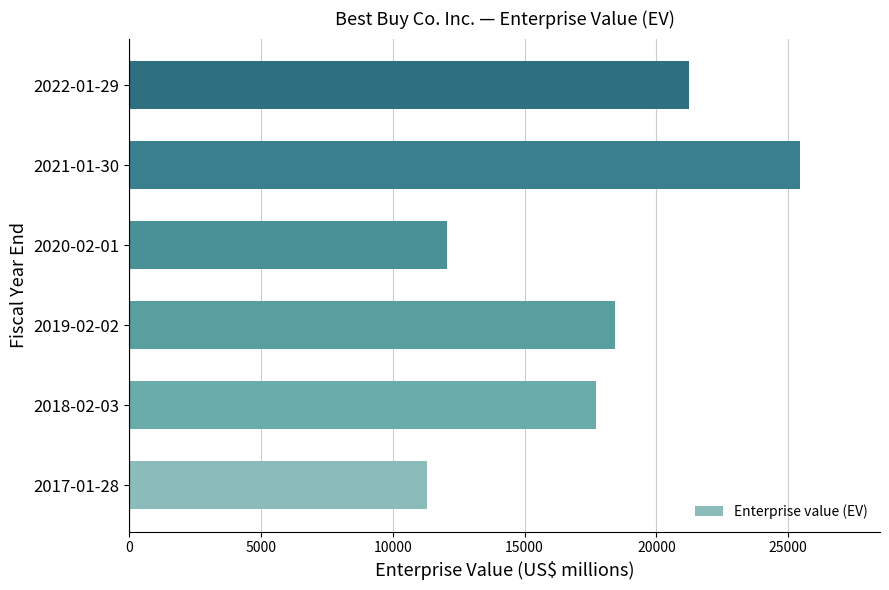

How many data points are less than 18449?

3